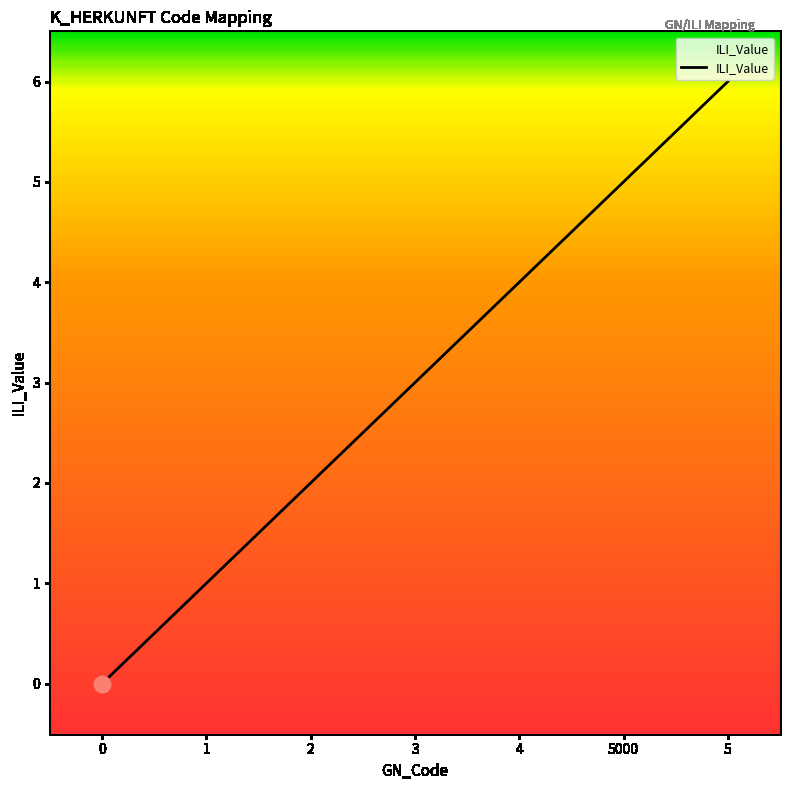

How many values are below 3?

3